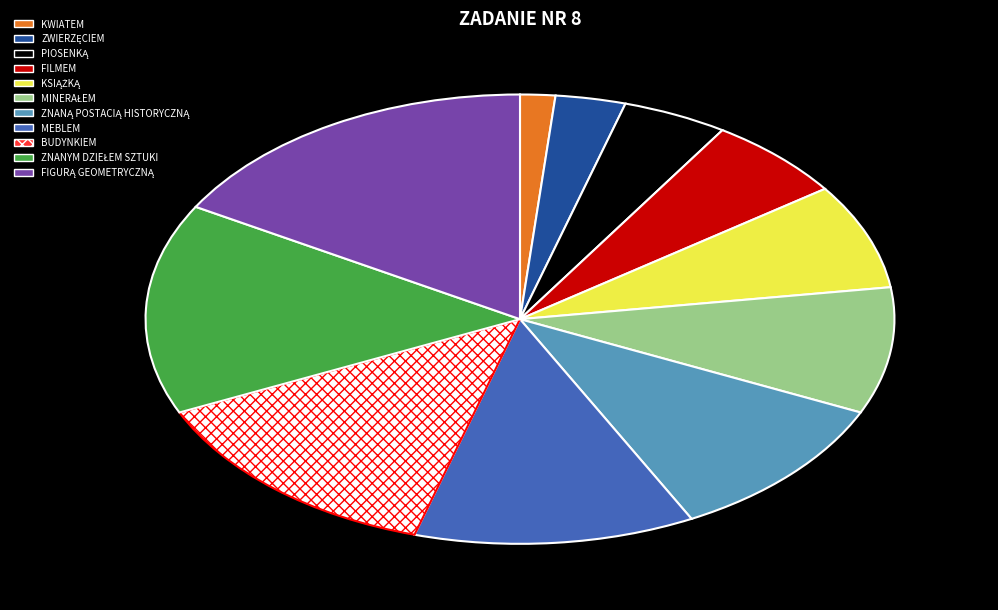

Is MEBLEM the majority of the pie?

No